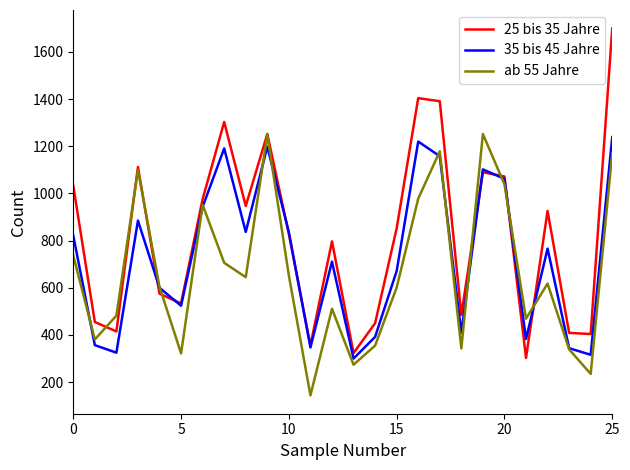

Which series has the largest total across all categories?

25 bis 35 Jahre